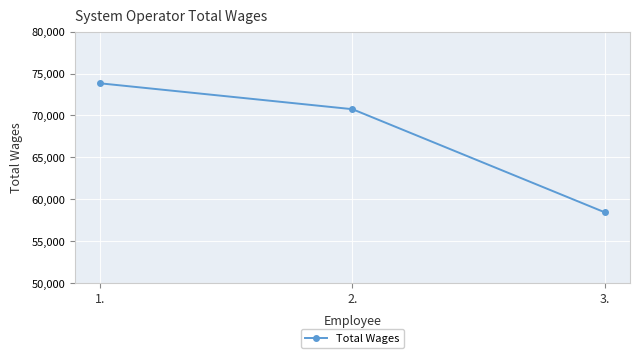

Is it true that the value at 1. is 36480?

False